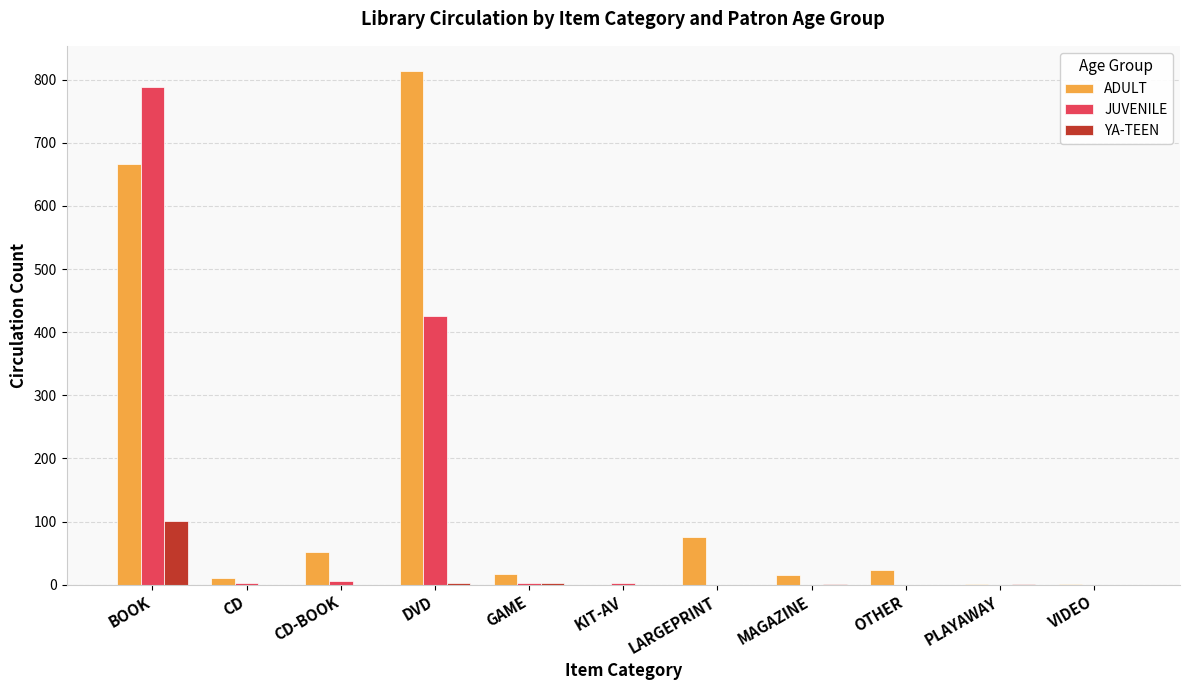

Is it true that YA-TEEN equals 32 at OTHER?

False